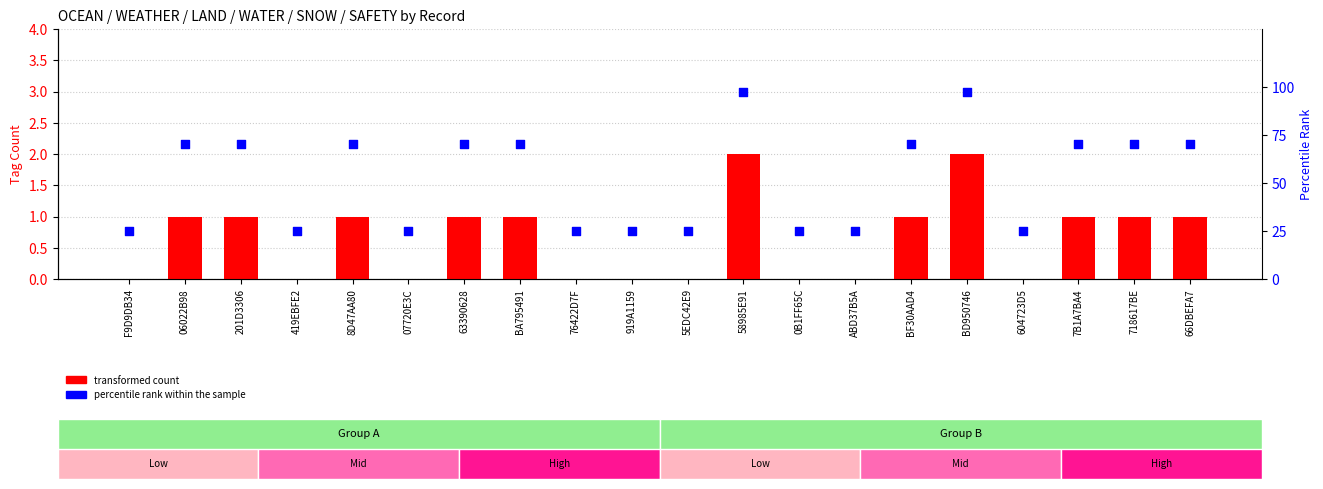

Which series has the largest total across all categories?

percentile rank within the sample